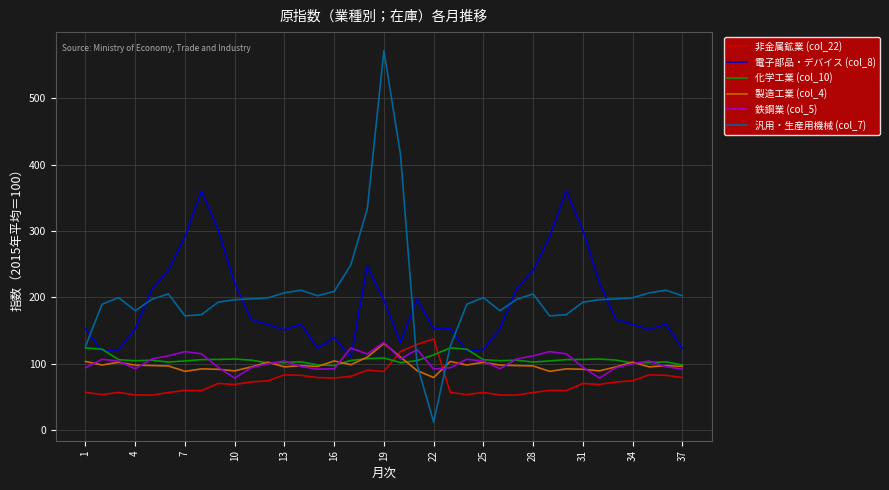

In 汎用・生産用機械 (col_7), how many points are higher than both neighbors (excluding endpoints)?

7